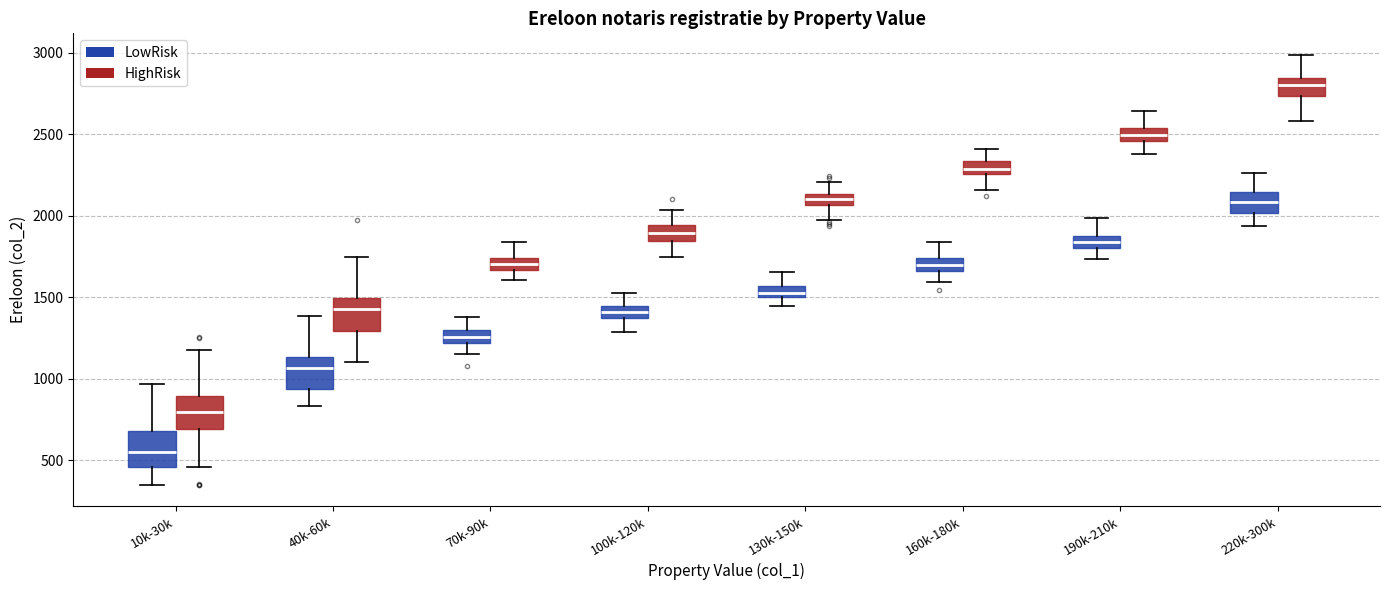

Where does the lower whisker of the box for 190k-210k (LowRisk) end on the y-axis? The values are not printed on the chart, so give them approximately, as read against the axis.

1750